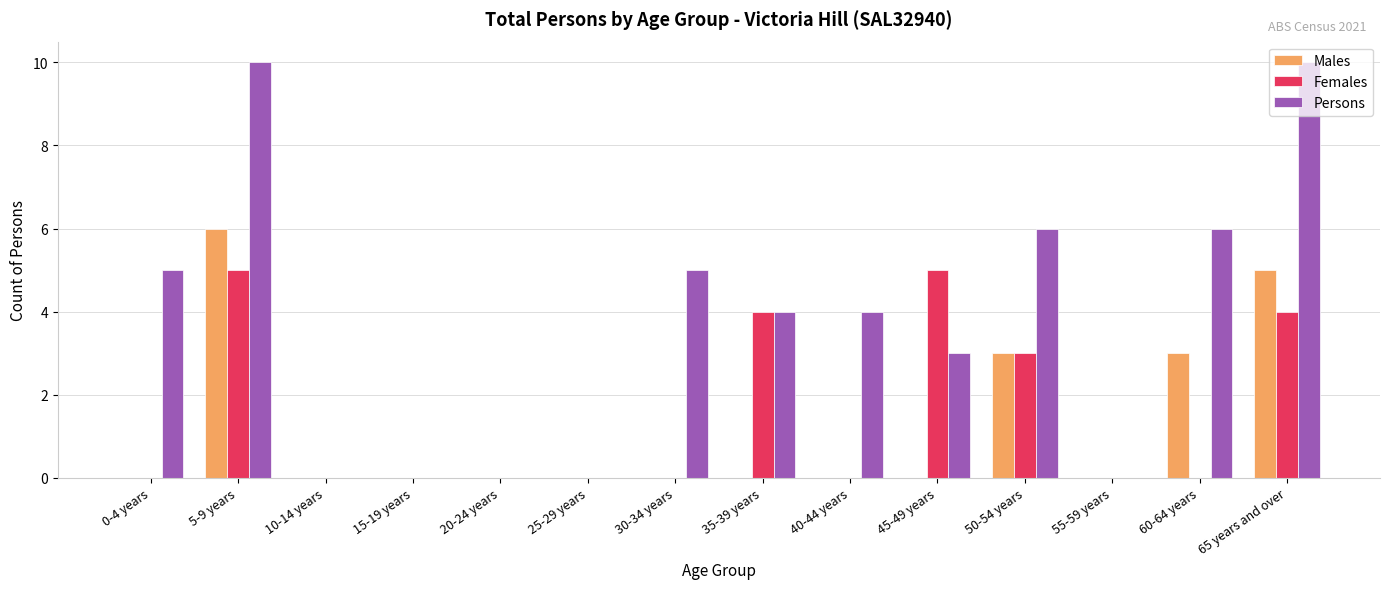

What is the highest value of the Males series?

6